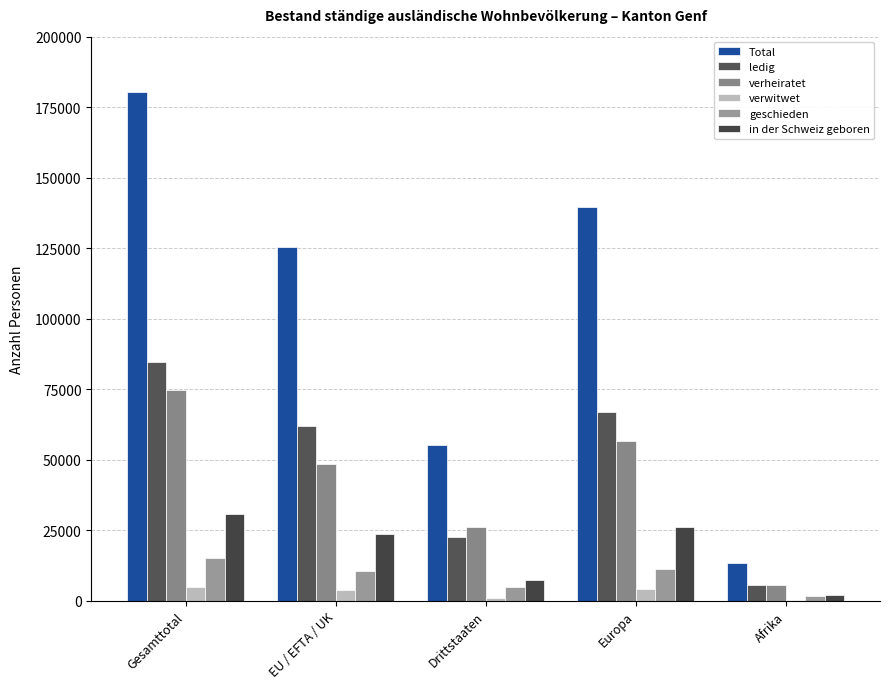

What are all the series names shown in the legend?

Total, ledig, verheiratet, verwitwet, geschieden, in der Schweiz geboren